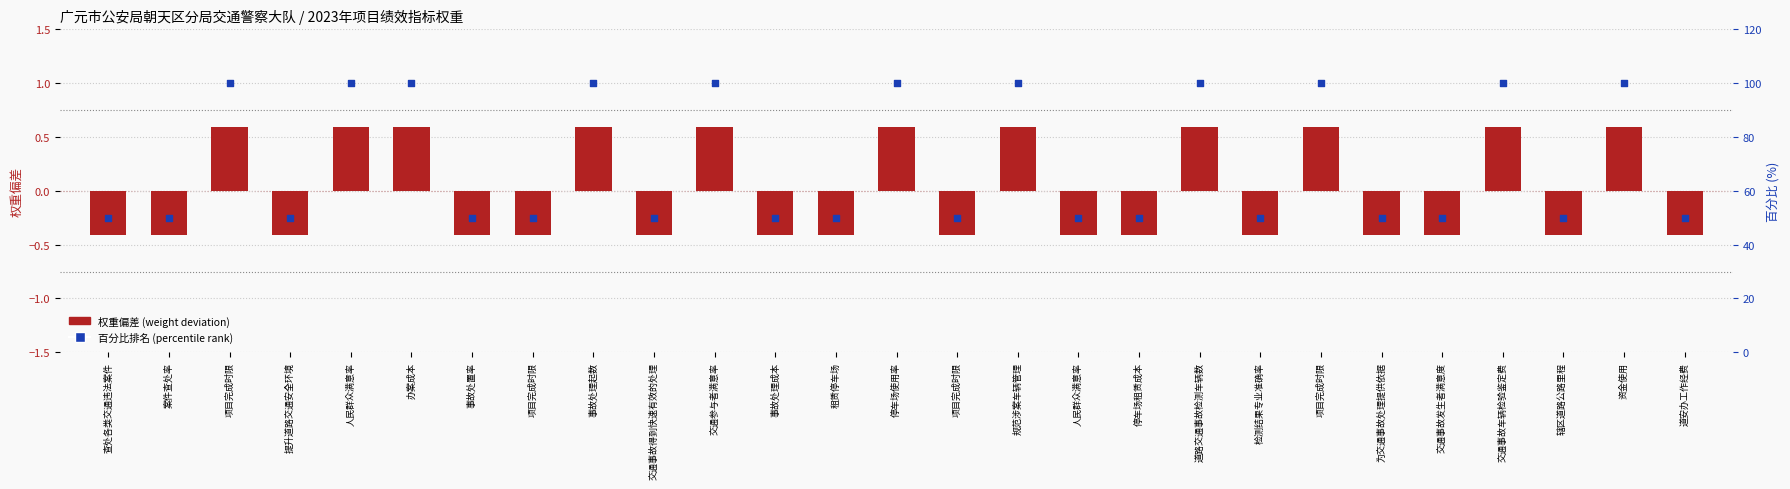

Which series has the largest Y range (max minus min)?

percentile rank within the sample